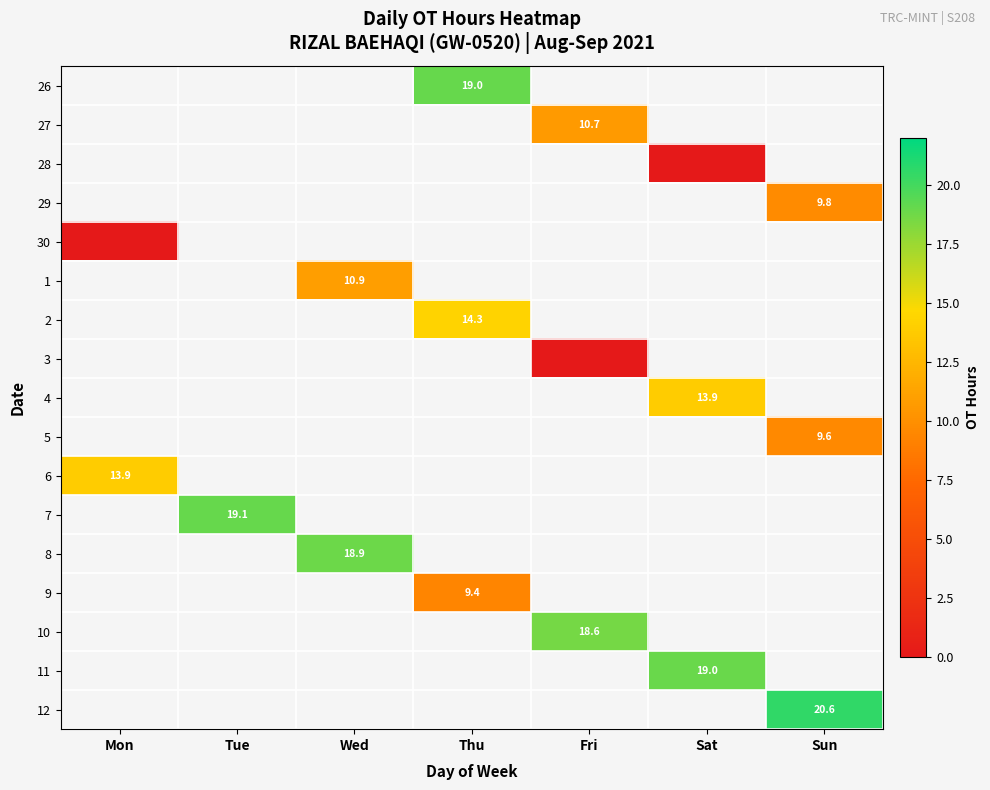

Is the value of 2 at Mon greater than the value of 3 at Wed?

No